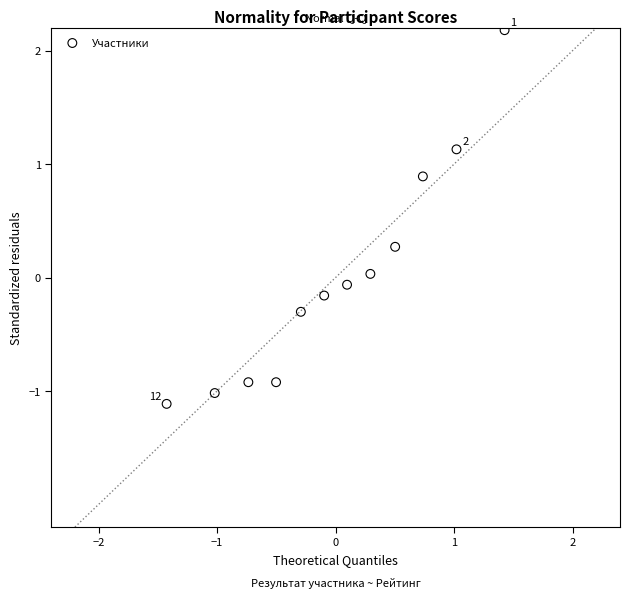

What is the range of Y values (max minus min)?

3.3